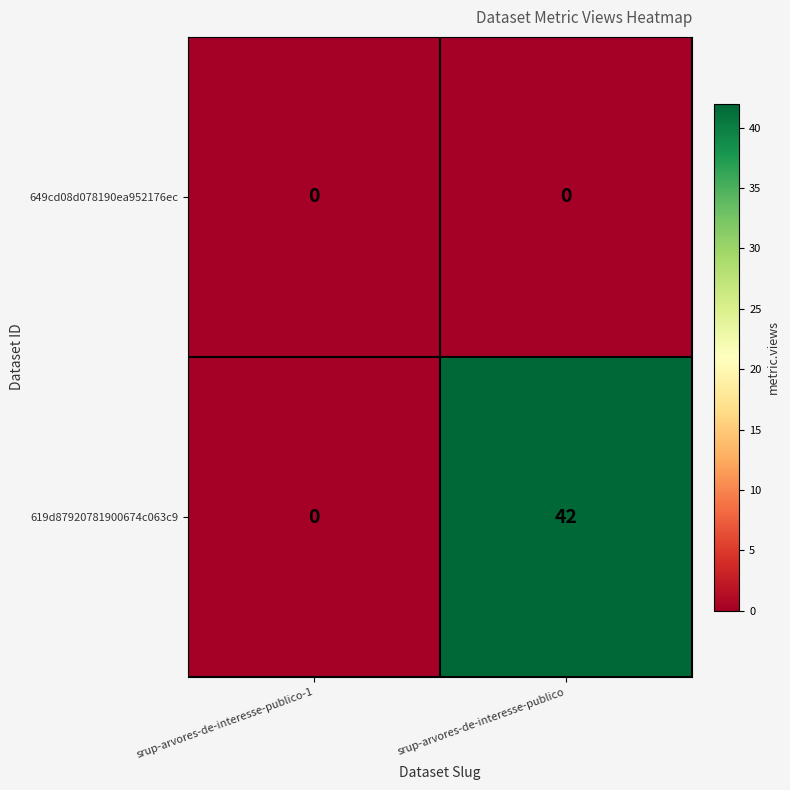

The value of 649cd08d078190ea952176ec at srup-arvores-de-interesse-publico is 0. True or false?

True